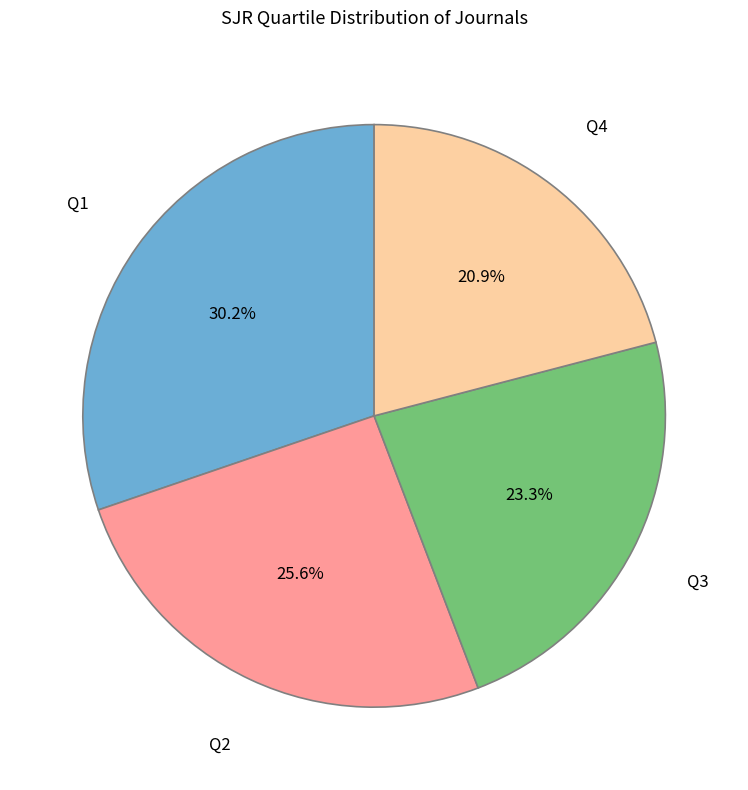

What is the smallest slice in the pie chart?

Q4